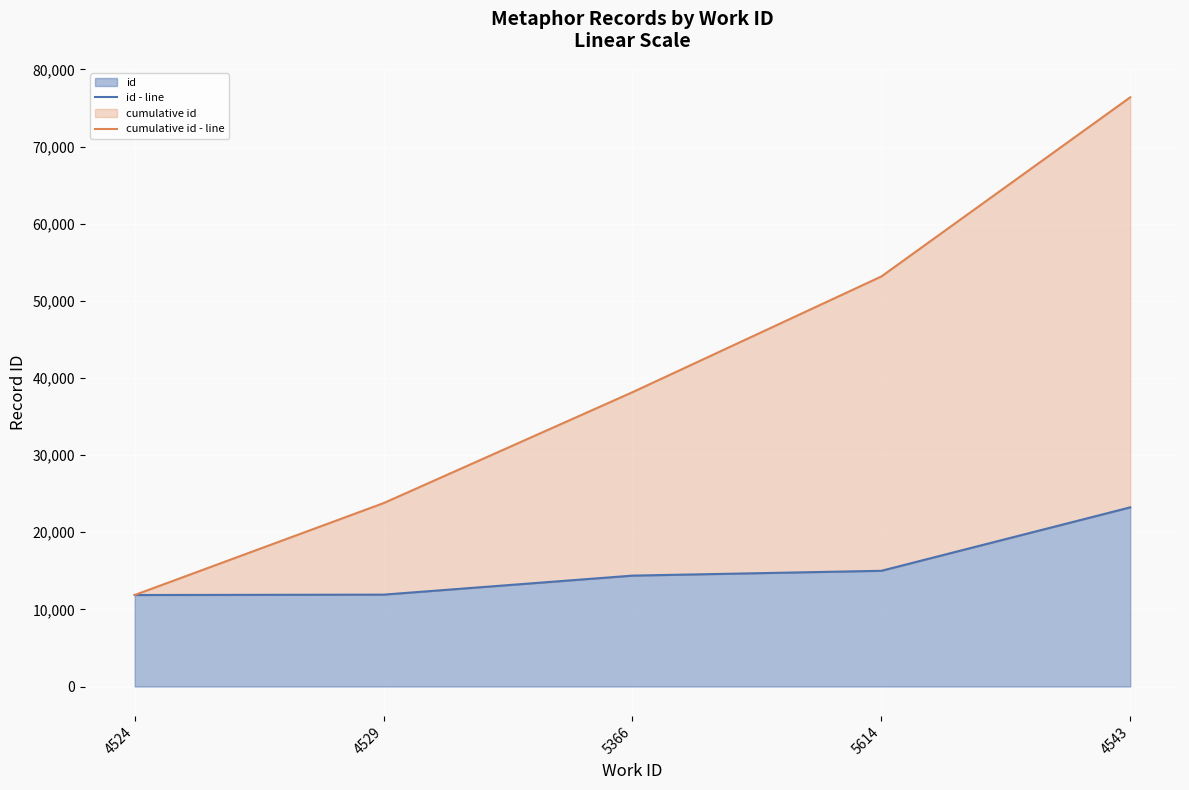

What is the value of the id - line point at the 4th from the left?

15004